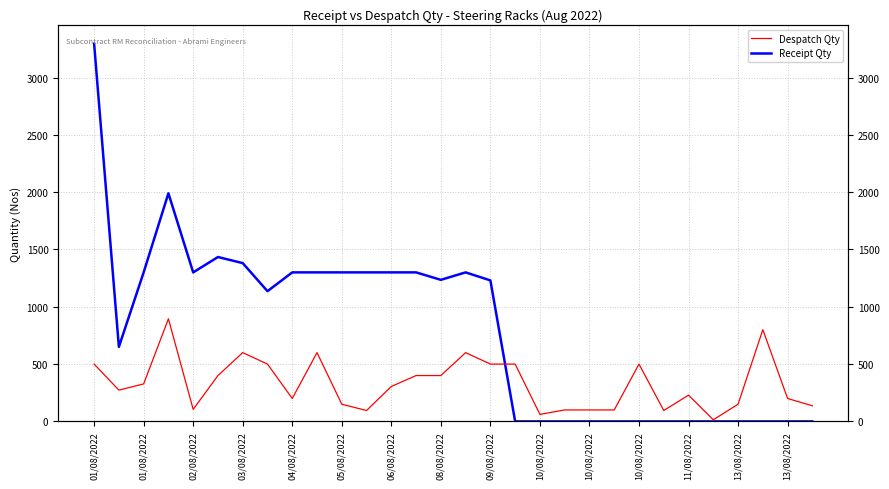

How many interior local peaks does the Despatch Qty series have?

7